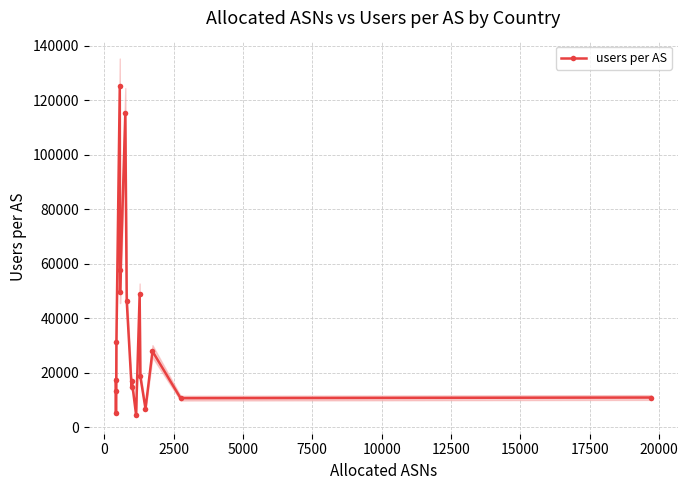

What is the value of the users per AS point at the 2nd from the left?

5237